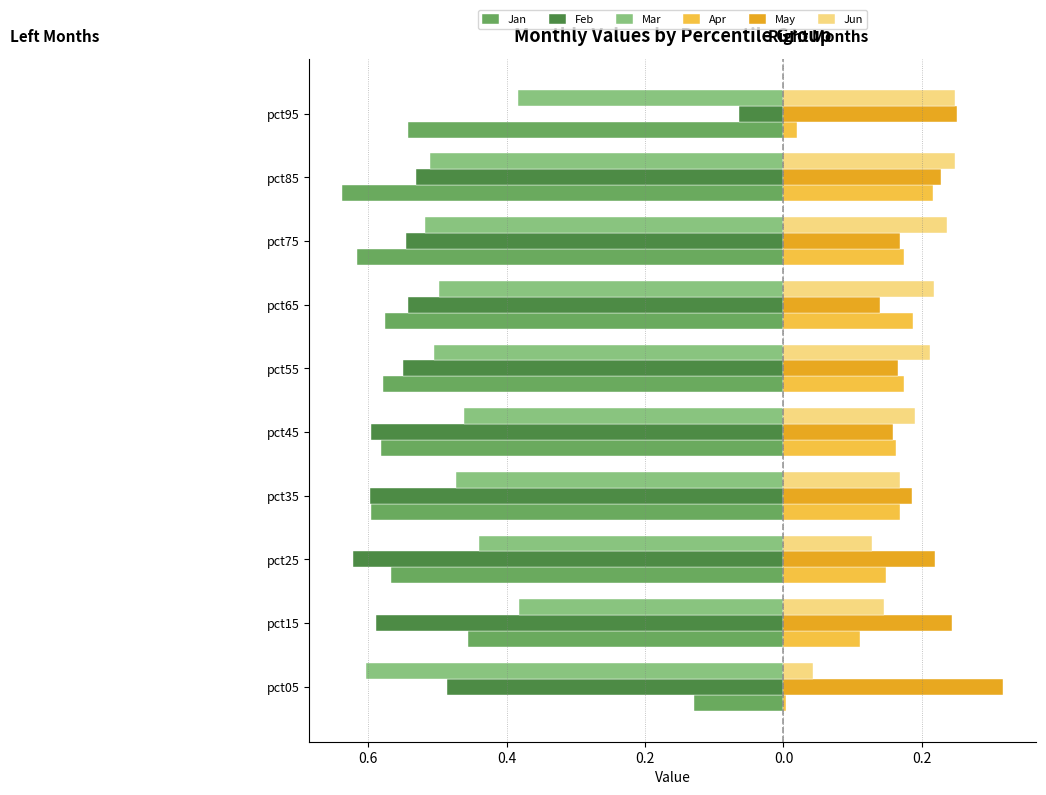

What are all the series names shown in the legend?

Jan, Feb, Mar, Apr, May, Jun